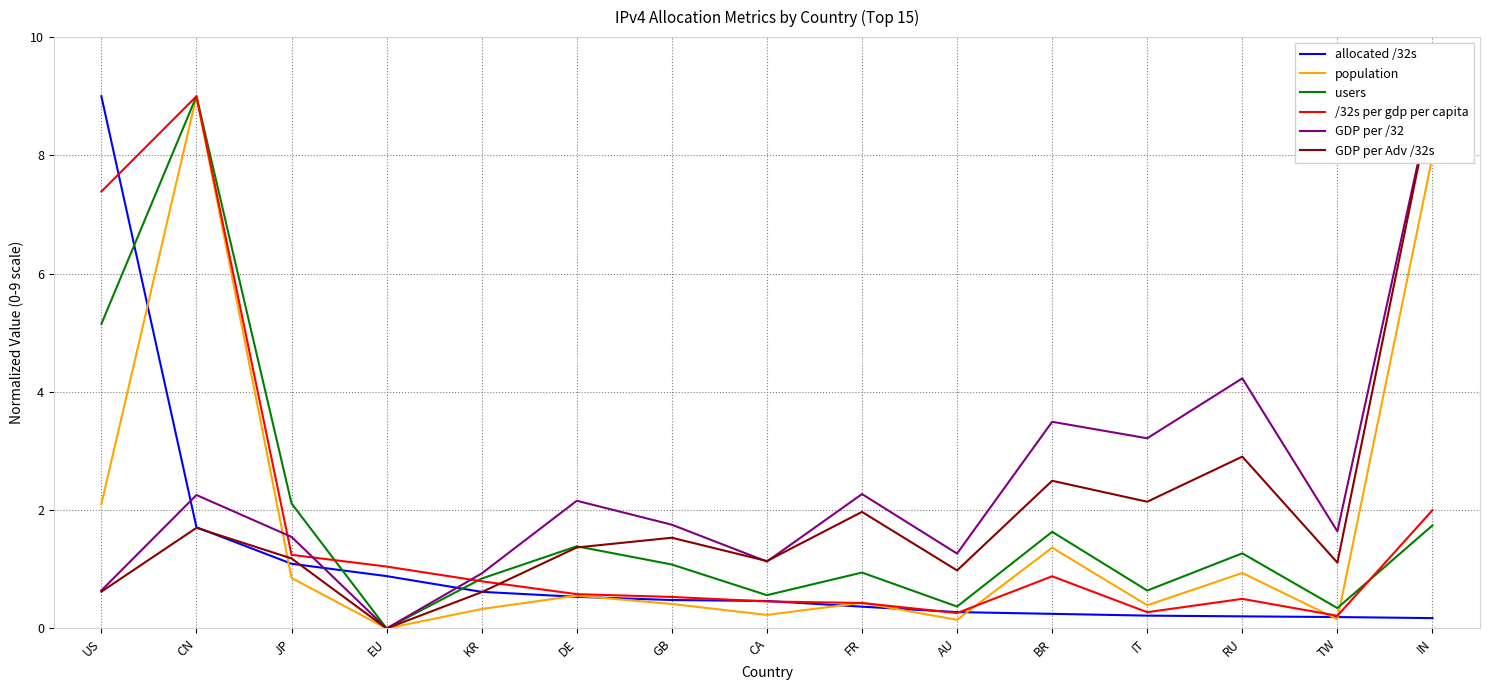

After their last crossing, which series has the higher values: /32s per gdp per capita or population?

population